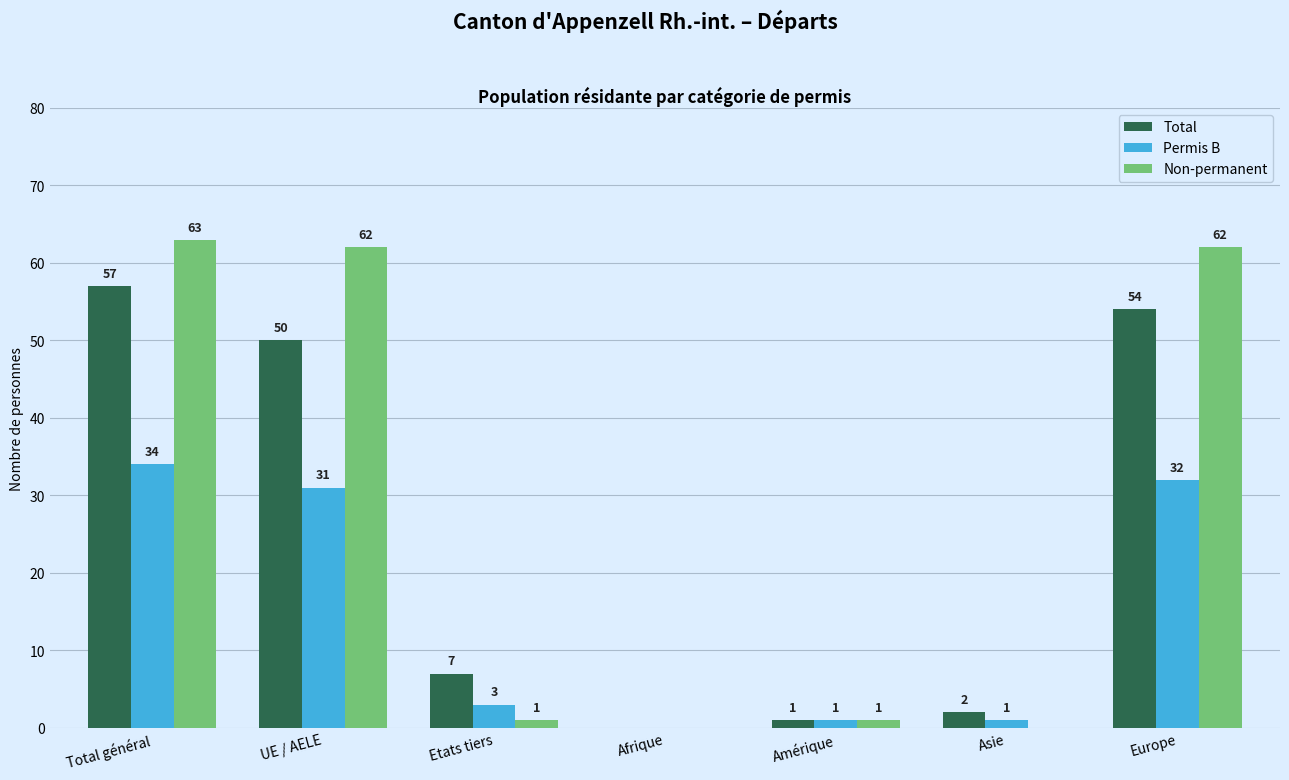

The Permis B series shows 7 at Total général. True or false?

False